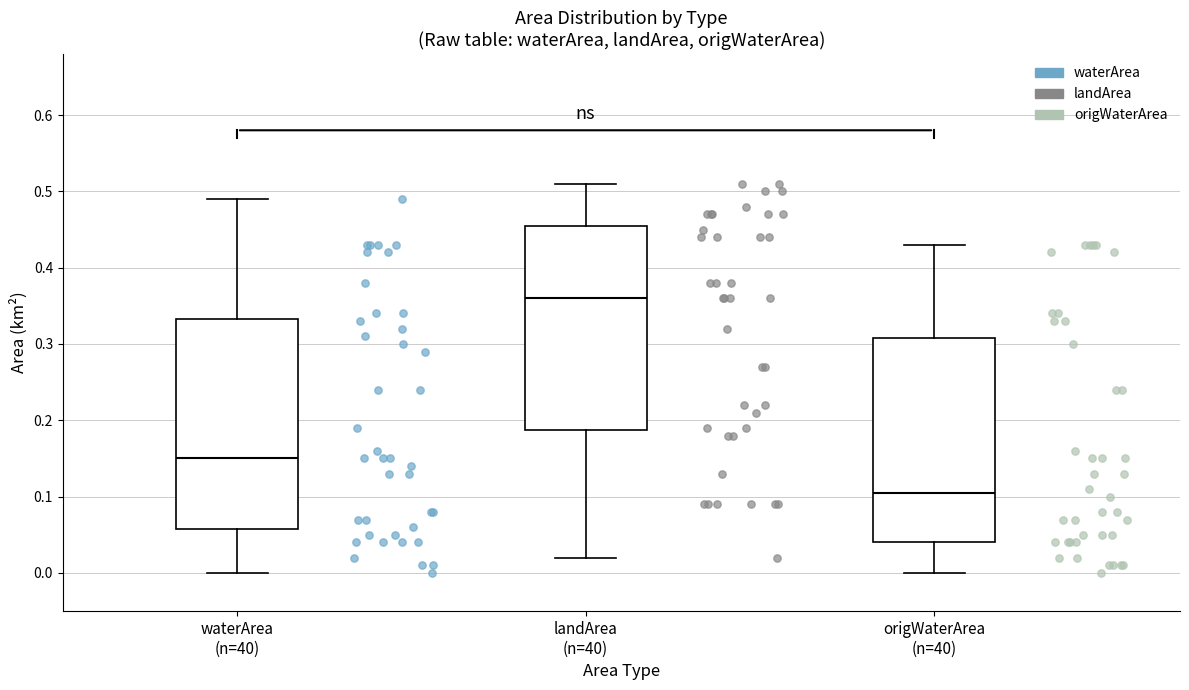

Reading left to right, read every box against the y-axis: the position of its median line, the range the box covers, and the ends of its whiskers. The values are not printed on the chart, so give them approximately, as read against the axis.

waterArea (n=40): median 0.15, box 0.06 to 0.33, whiskers 0.00 to 0.49
landArea (n=40): median 0.36, box 0.19 to 0.46, whiskers 0.02 to 0.51
origWaterArea (n=40): median 0.11, box 0.04 to 0.31, whiskers 0.00 to 0.43